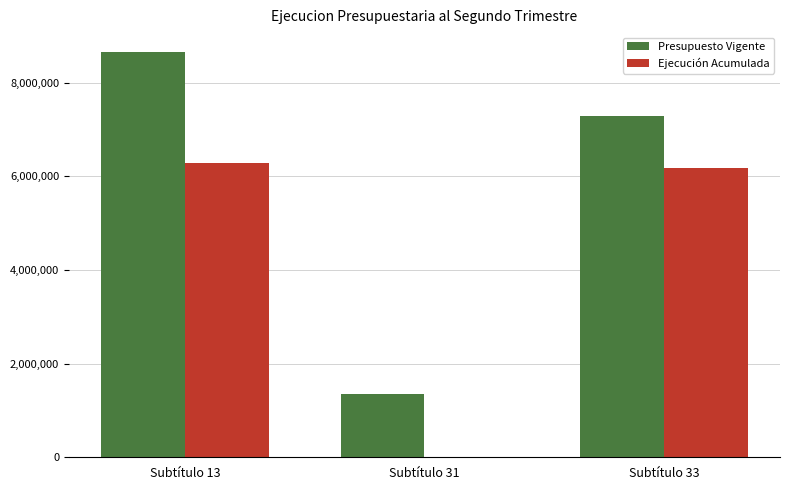

Between Subtítulo 31 and Subtítulo 33, which series saw the biggest shift?

Ejecución Acumulada